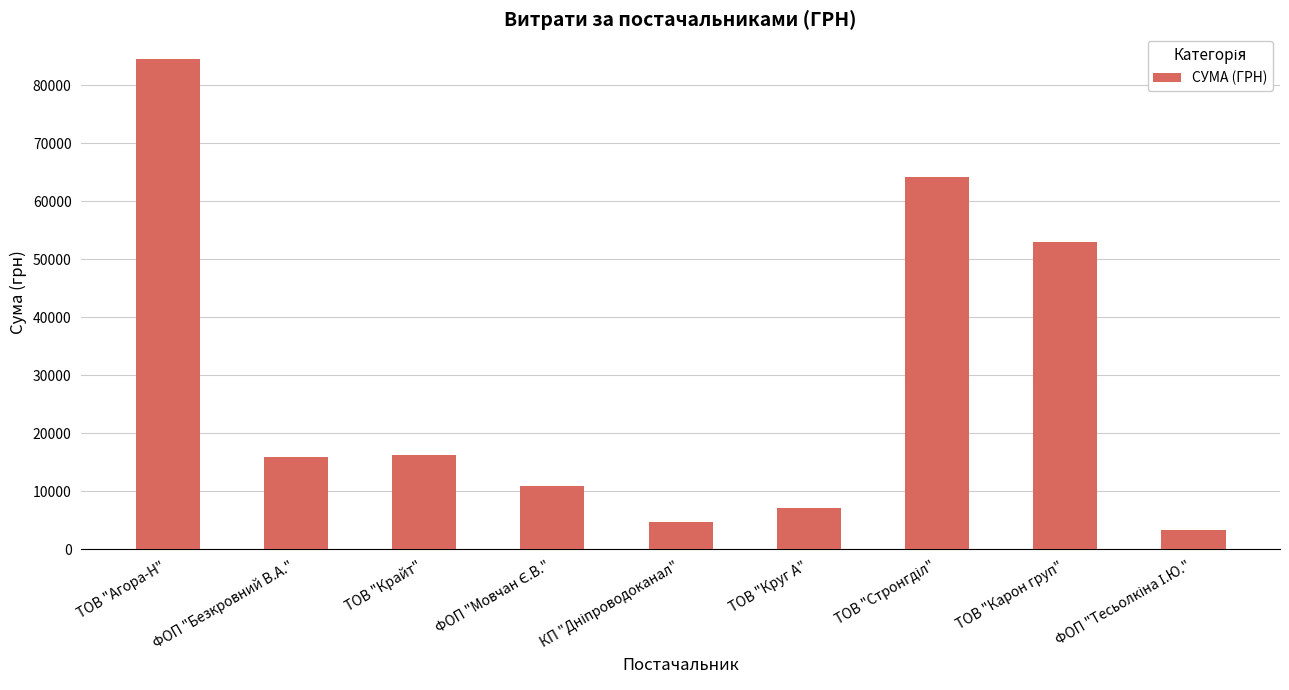

What is the difference between the maximum and second lowest values?

79866.3